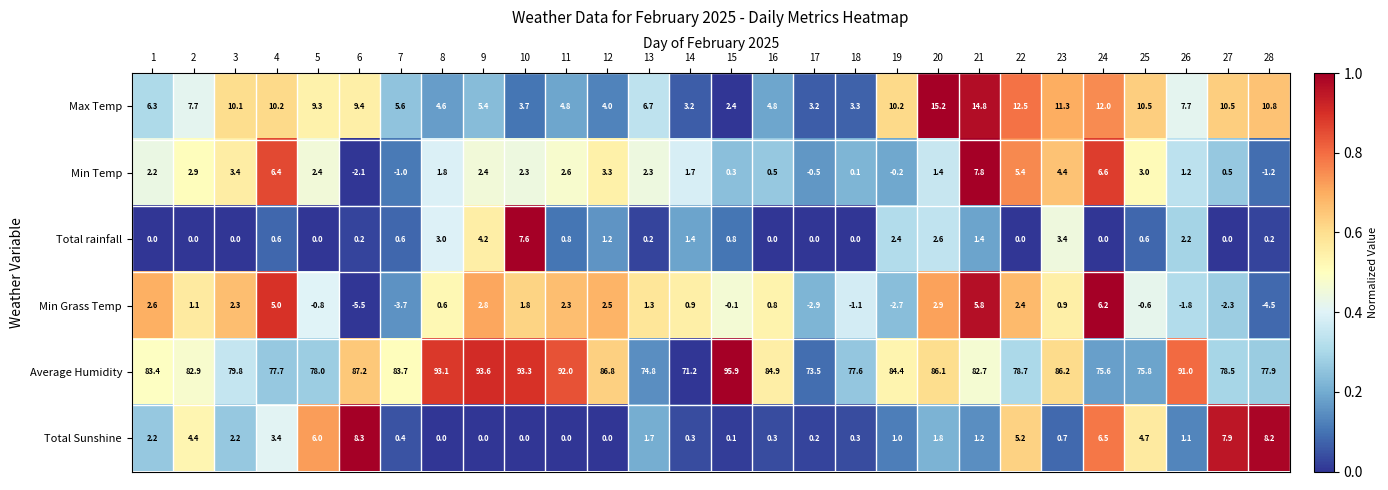

What is the difference between the maximum and minimum values in the Total Sunshine series?

8.3